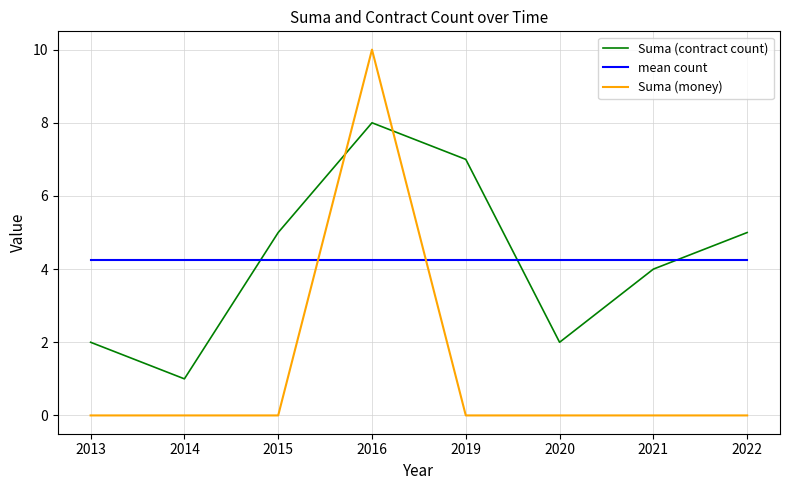

What is the maximum value shown in the chart?

10.0